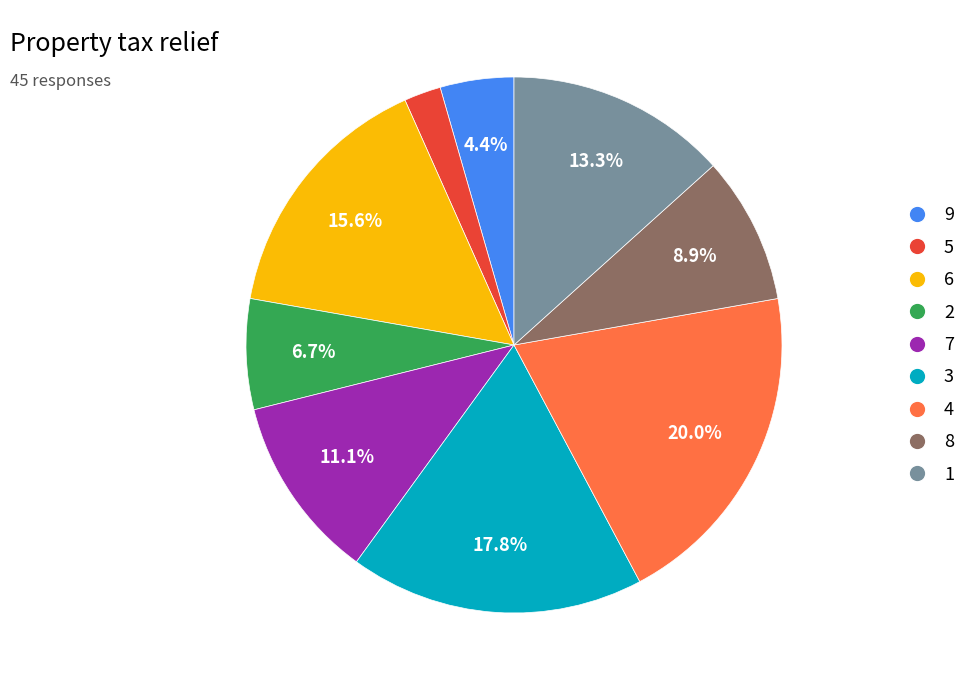

Count the number of slices in the pie.

9